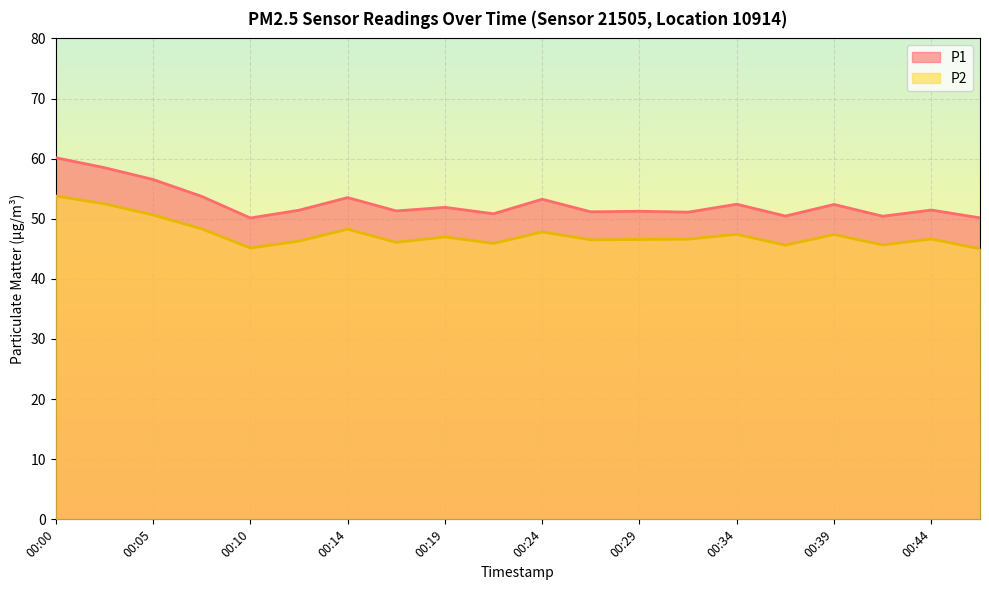

Reading left to right, extract all data points from this chart.

P1: 60.1	58.5	56.5	53.7	50.1	51.4	53.5	51.3	51.9	50.8	53.2	51.1	51.2	51.1	52.4	50.5	52.4	50.4	51.5	50.1
P2: 53.8	52.5	50.6	48.3	45.1	46.3	48.3	46.1	47.0	45.9	47.8	46.5	46.5	46.6	47.4	45.6	47.4	45.6	46.6	45.0